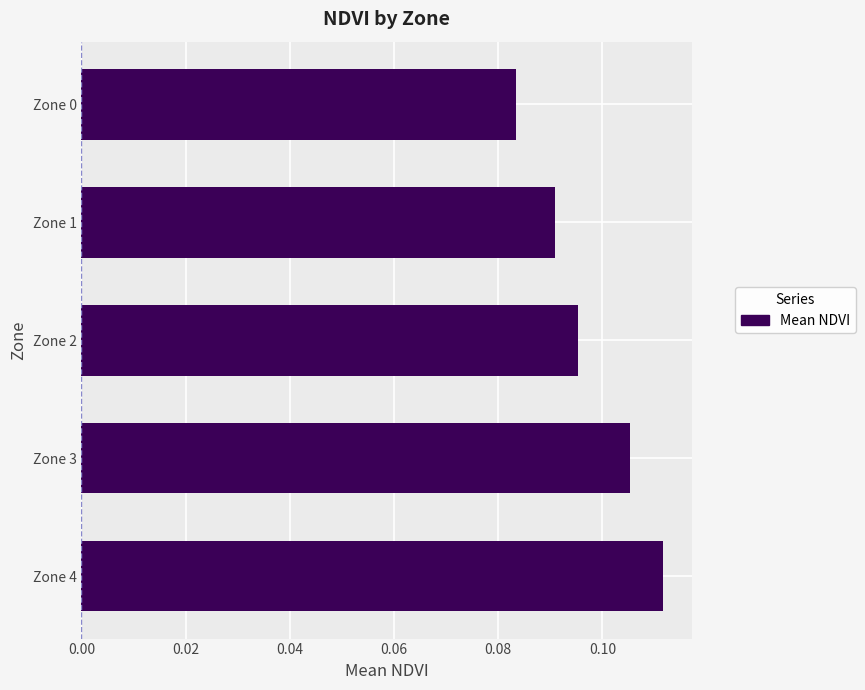

What is the sum of all values?

0.5